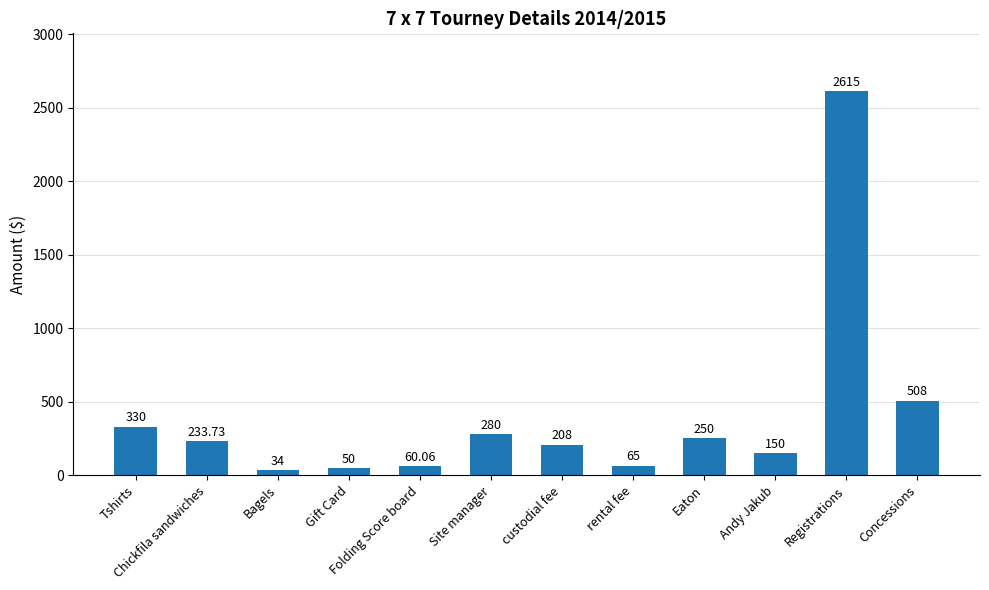

True or false: the data shows 77.3 at Chickfila sandwiches.

False